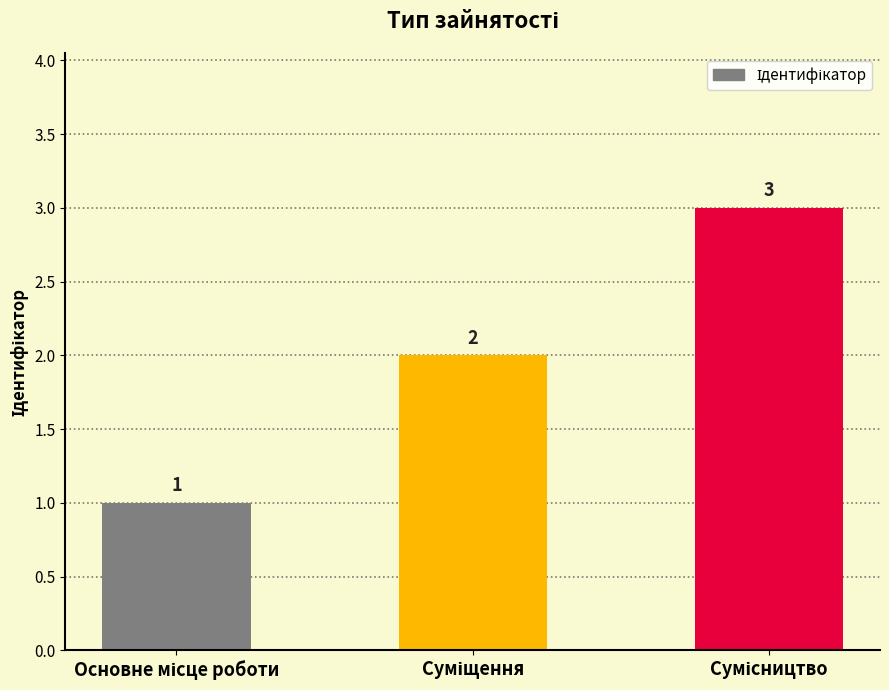

What is the difference between the second highest and minimum values?

1